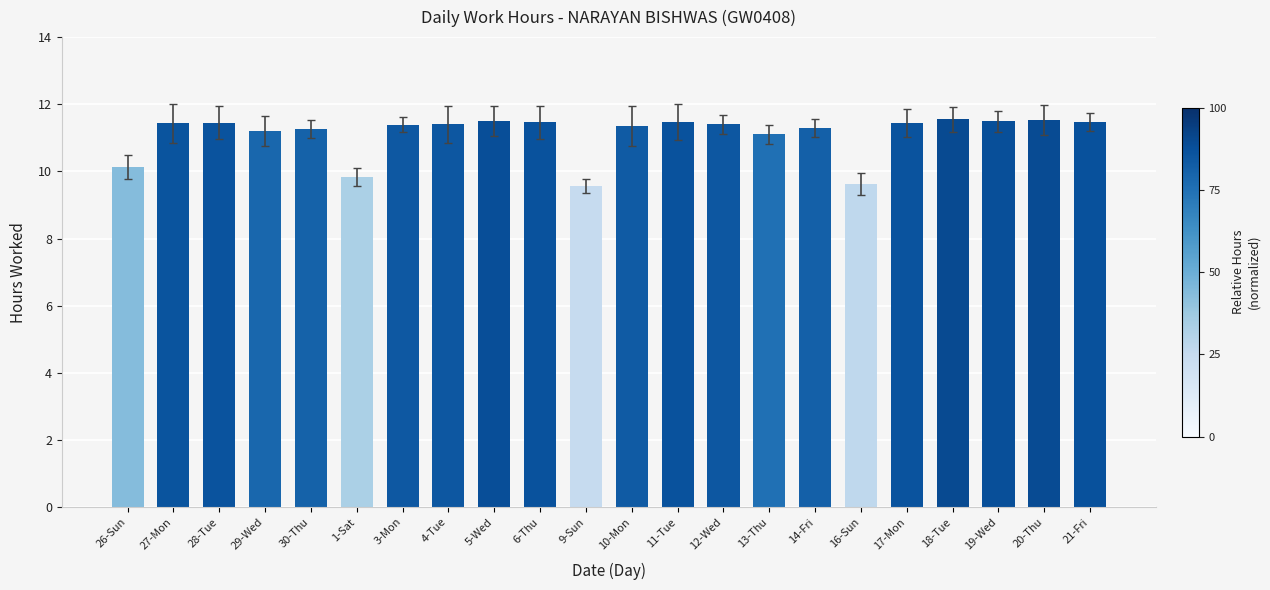

What is the ratio of the value at 1-Sat to the value at 19-Wed?

0.9